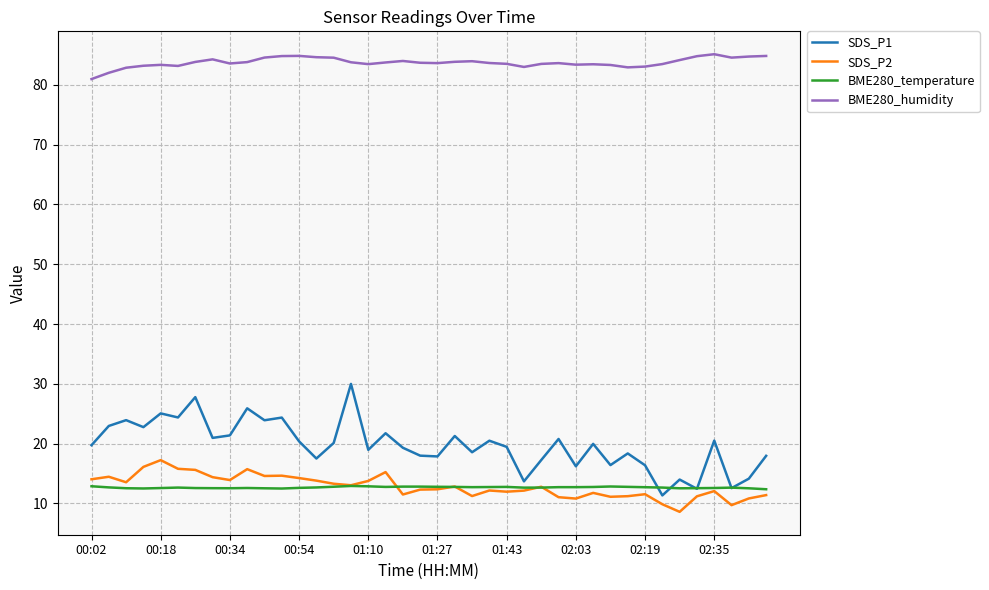

What is the difference between the second highest and minimum values in the SDS_P1 series?

16.4